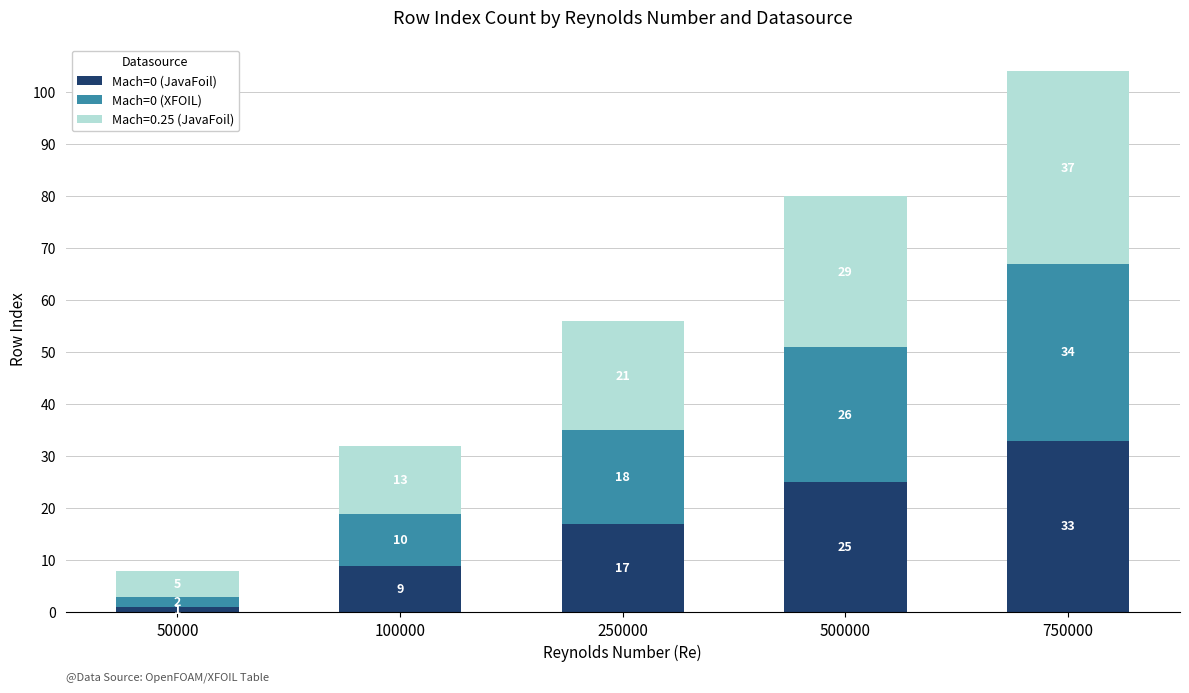

What are all the series names shown in the legend?

Mach=0 (JavaFoil), Mach=0 (XFOIL), Mach=0.25 (JavaFoil)